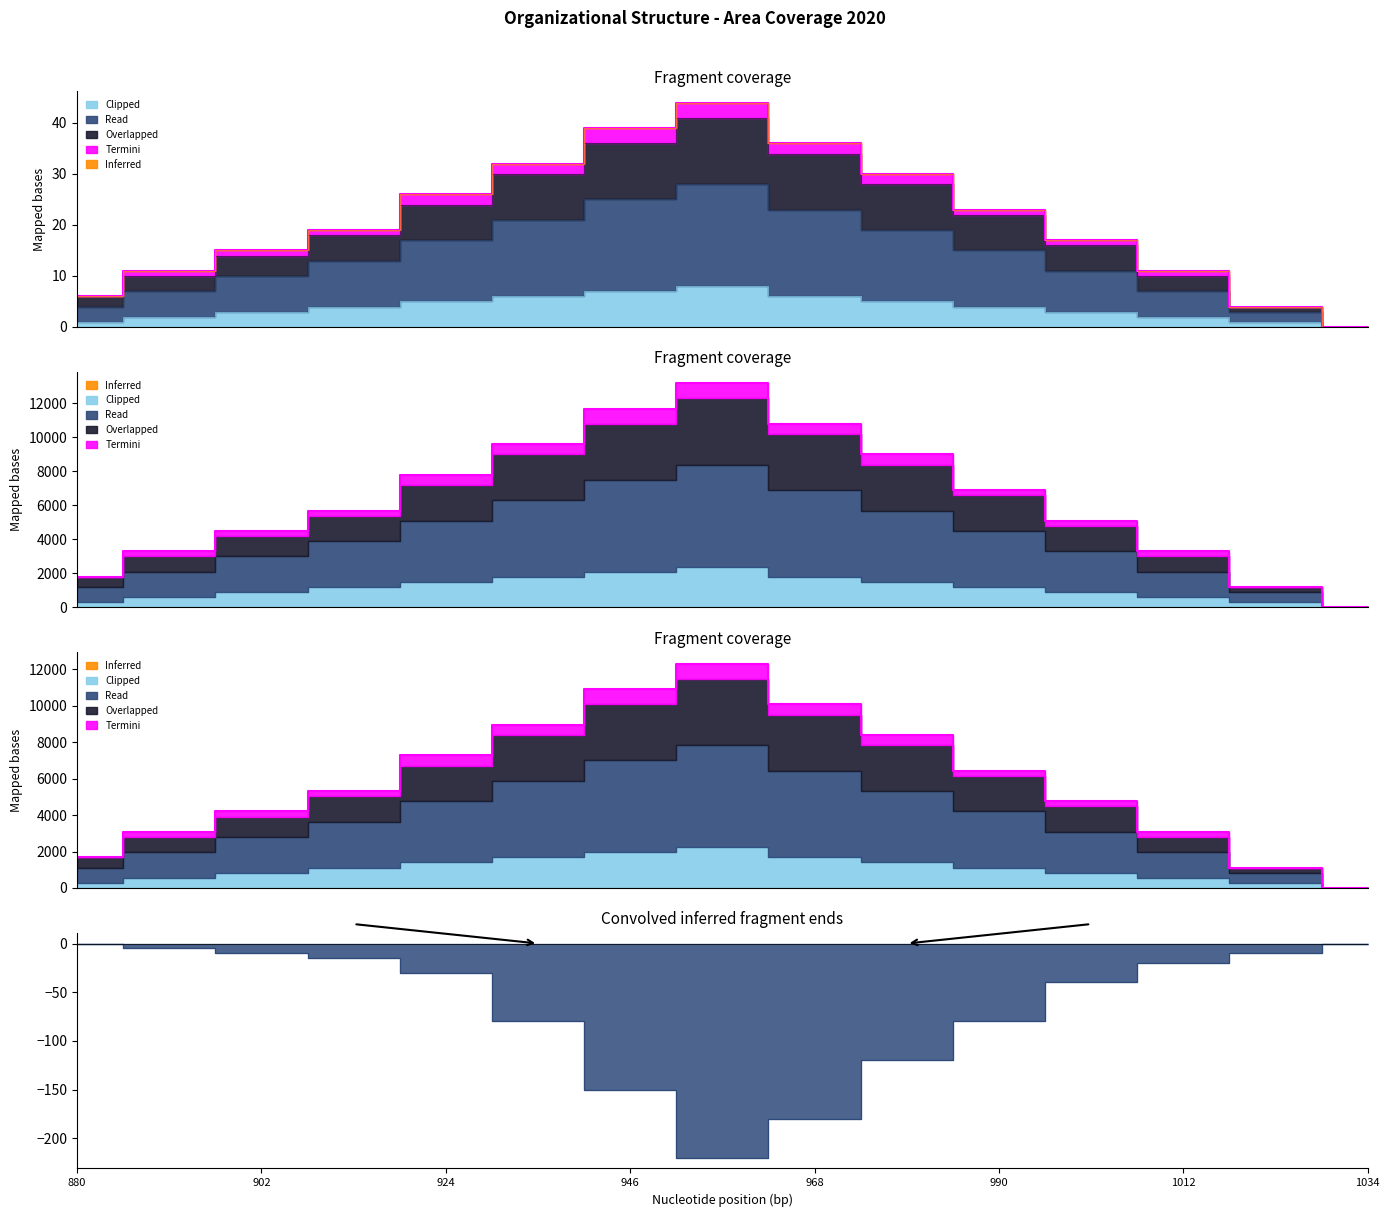

How many lines are shown in the chart?

3